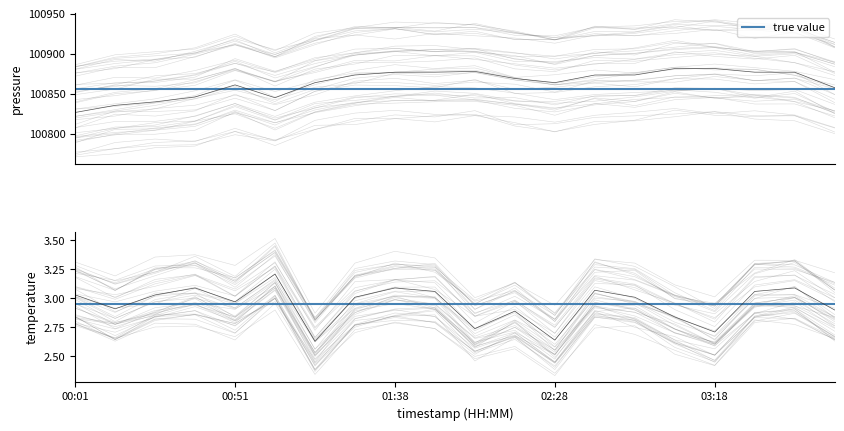

Reading right to left, what are all the values shown in this chart?

pressure: 100857.8	100877.1	100877.1	100881.6	100881.6	100873.6	100873.6	100864.1	100869.2	100878.1	100877.1	100877.1	100873.6	100864.1	100845.3	100861.3	100846.3	100840.1	100835.8	100826.9
temperature: 2.9	3.1	3.1	2.7	2.8	3.0	3.1	2.6	2.9	2.7	3.1	3.1	3.0	2.6	3.2	3.0	3.1	3.0	2.9	3.0